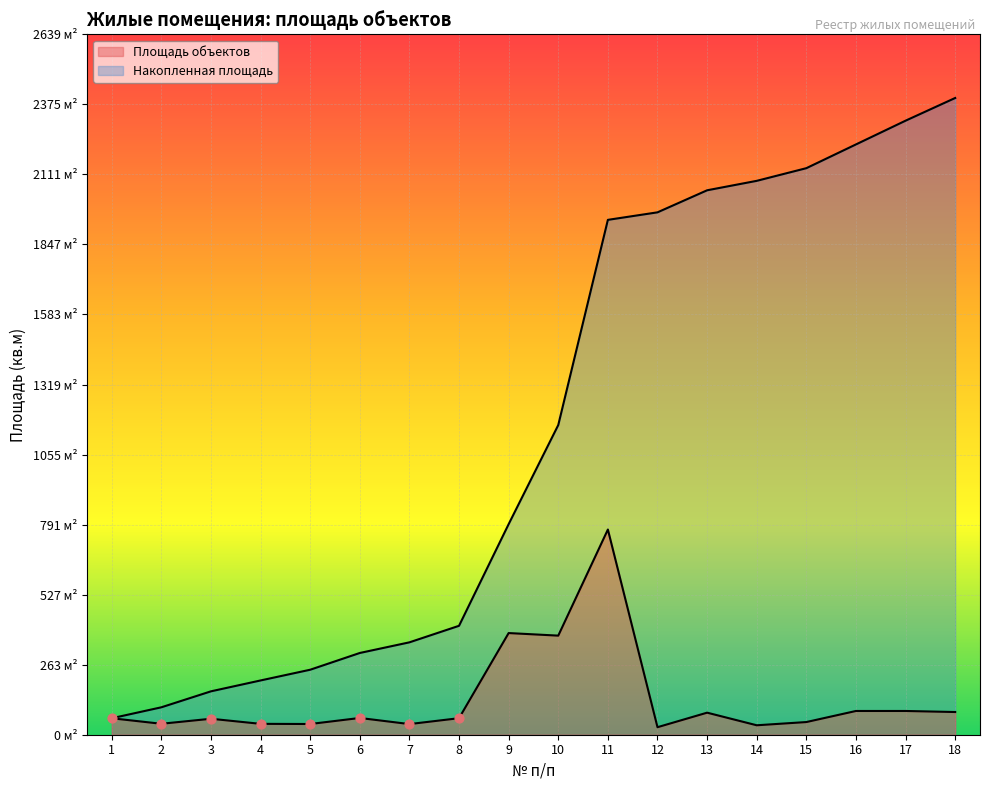

At which category is the sum across all series the highest?

11